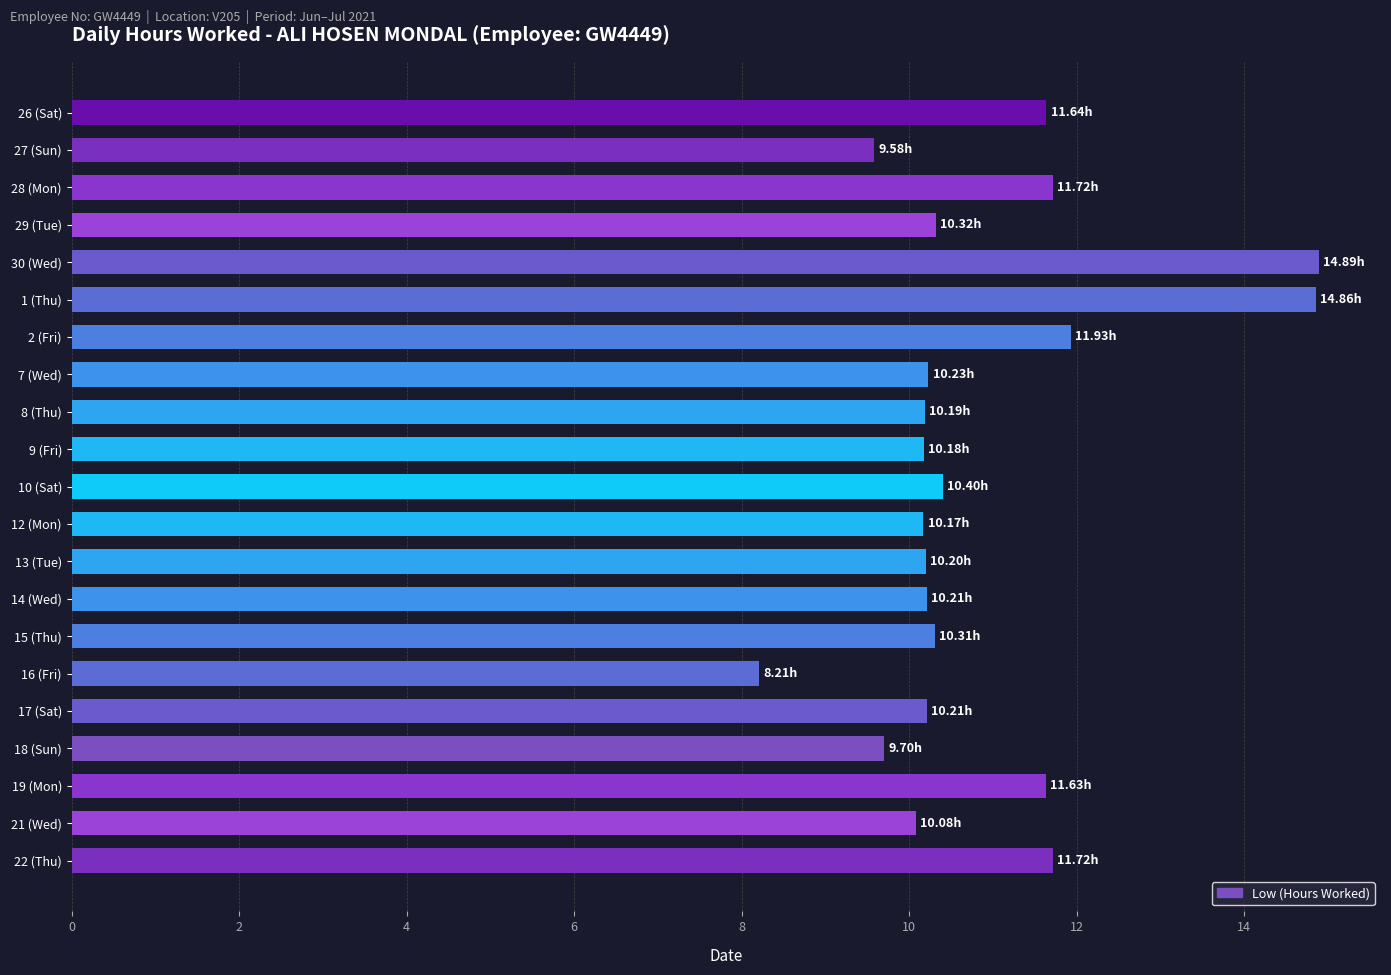

What is the sum of all values?

228.4